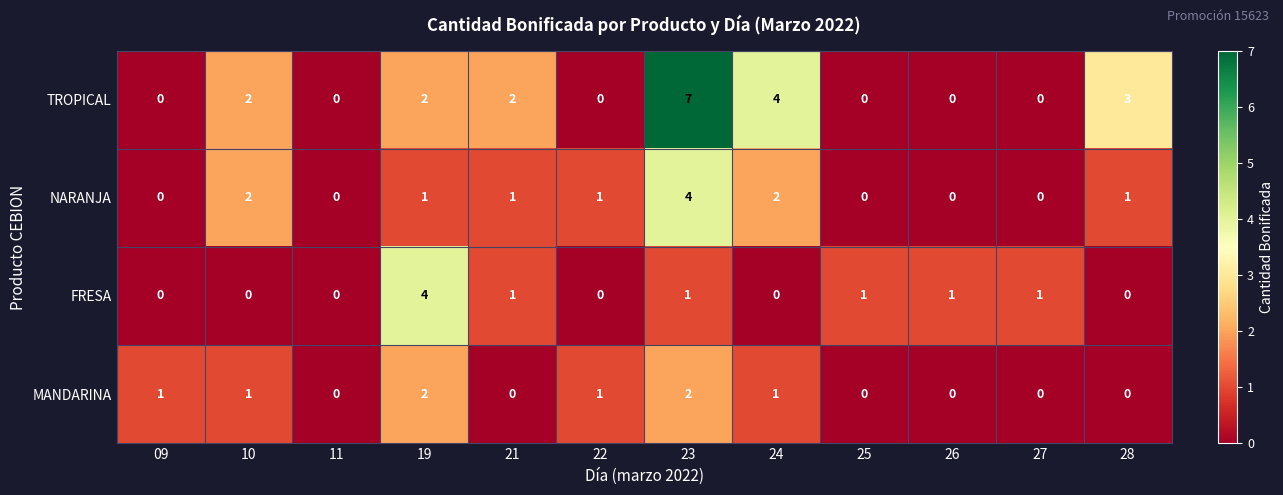

What is the maximum value shown in the chart?

7